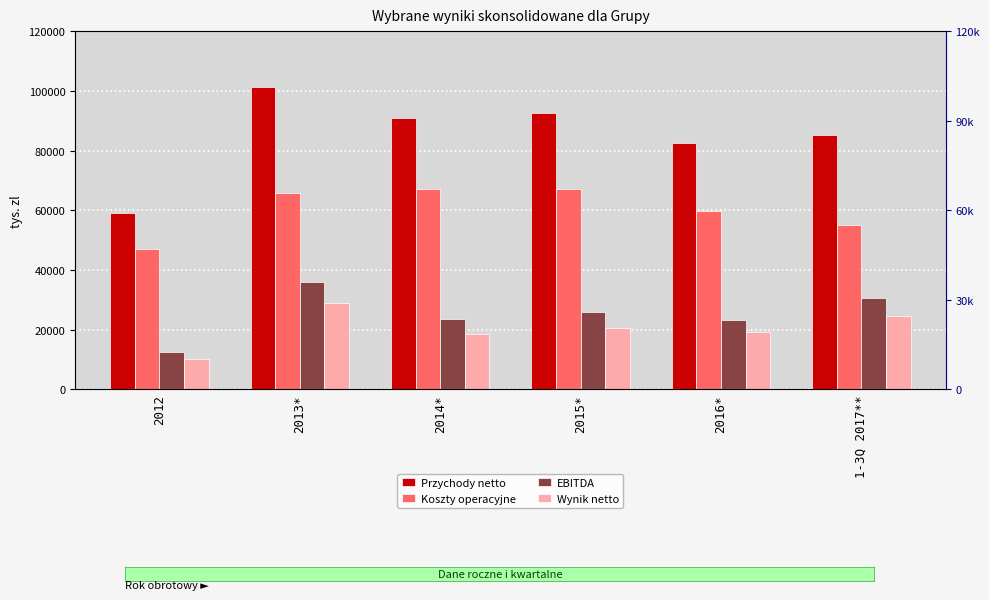

Which has a higher value, 2012 or 2013*?

2013*